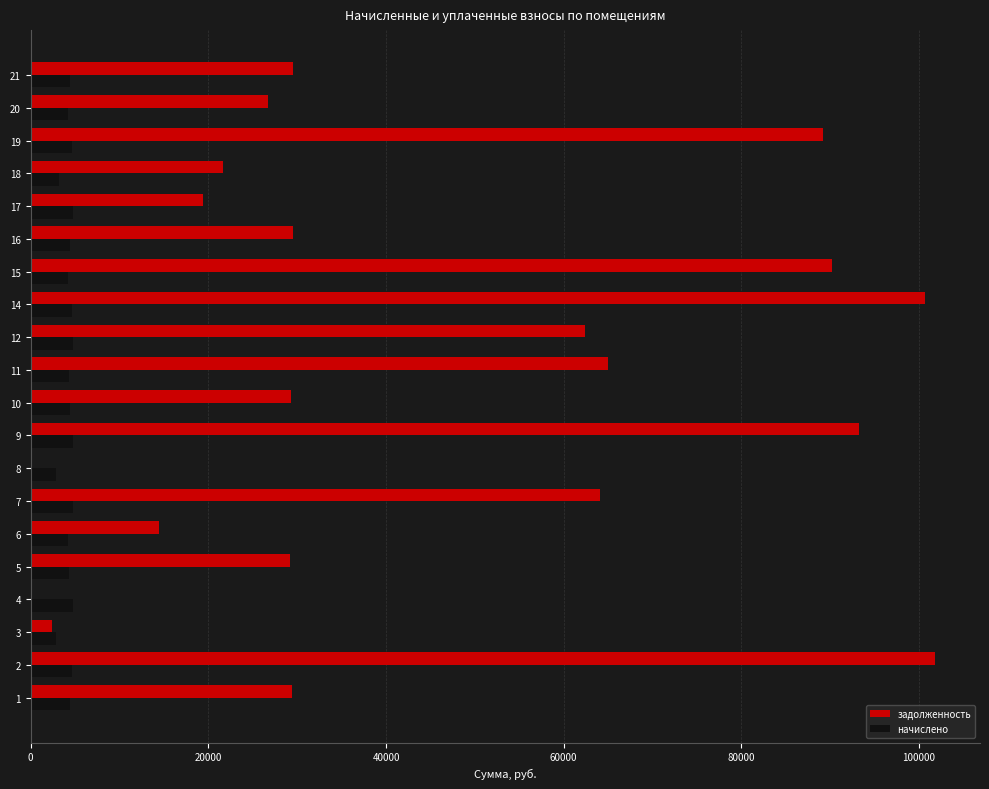

Between 6 and 10, which series saw the biggest shift?

задолженность